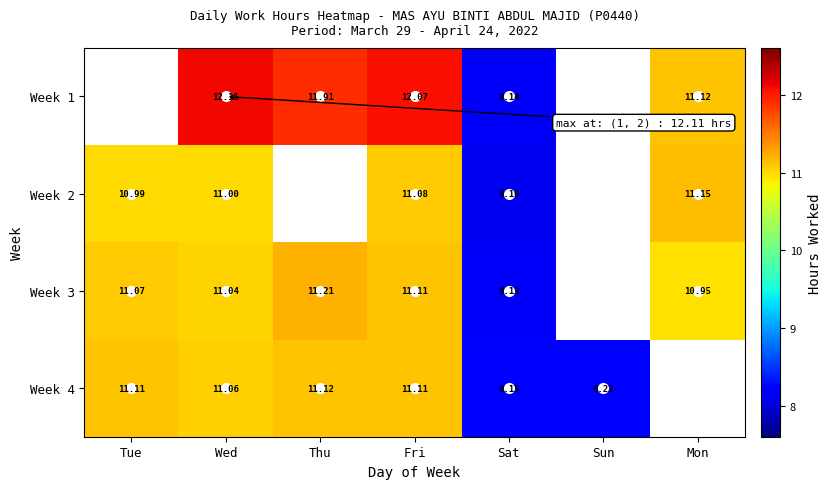

Is the value of Week 4 at Thu greater than the value of Week 3 at Fri?

Yes